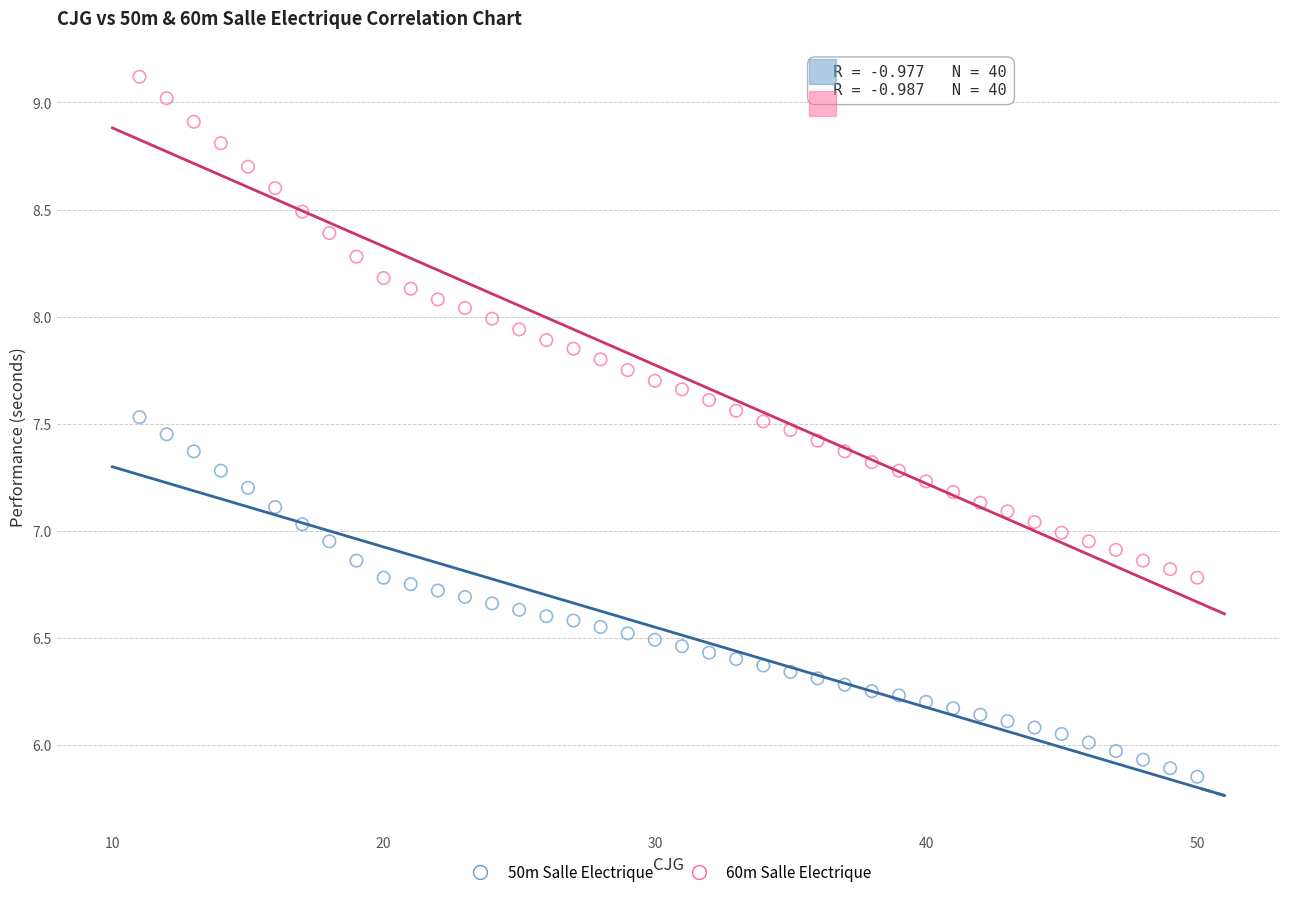

Which series has the widest spread of Y values?

60m Salle Electrique